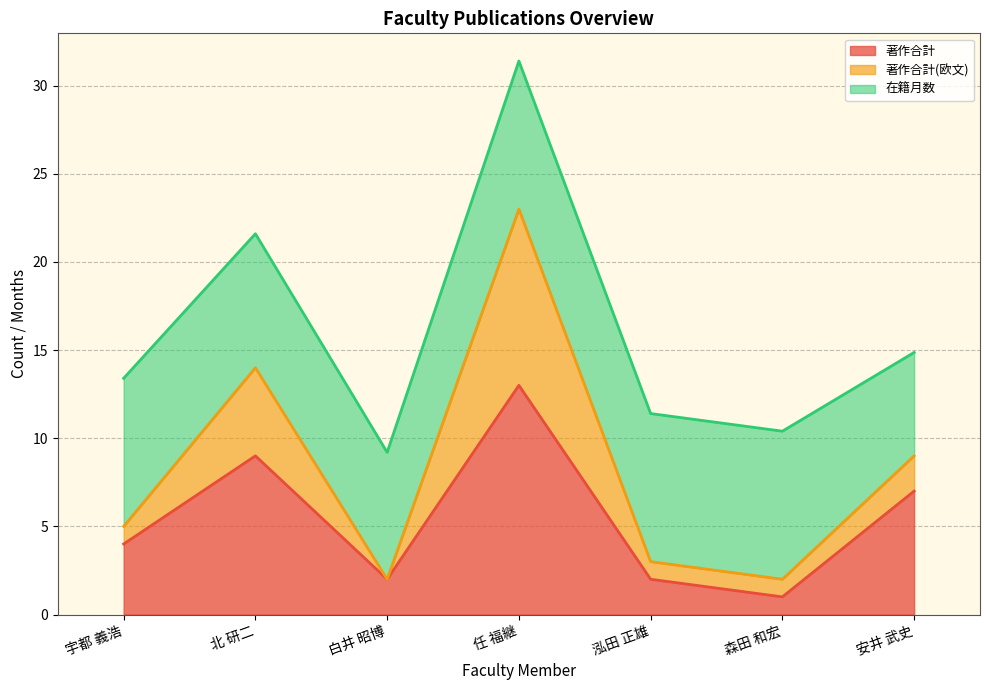

At which category is the sum across all series the highest?

任 福継